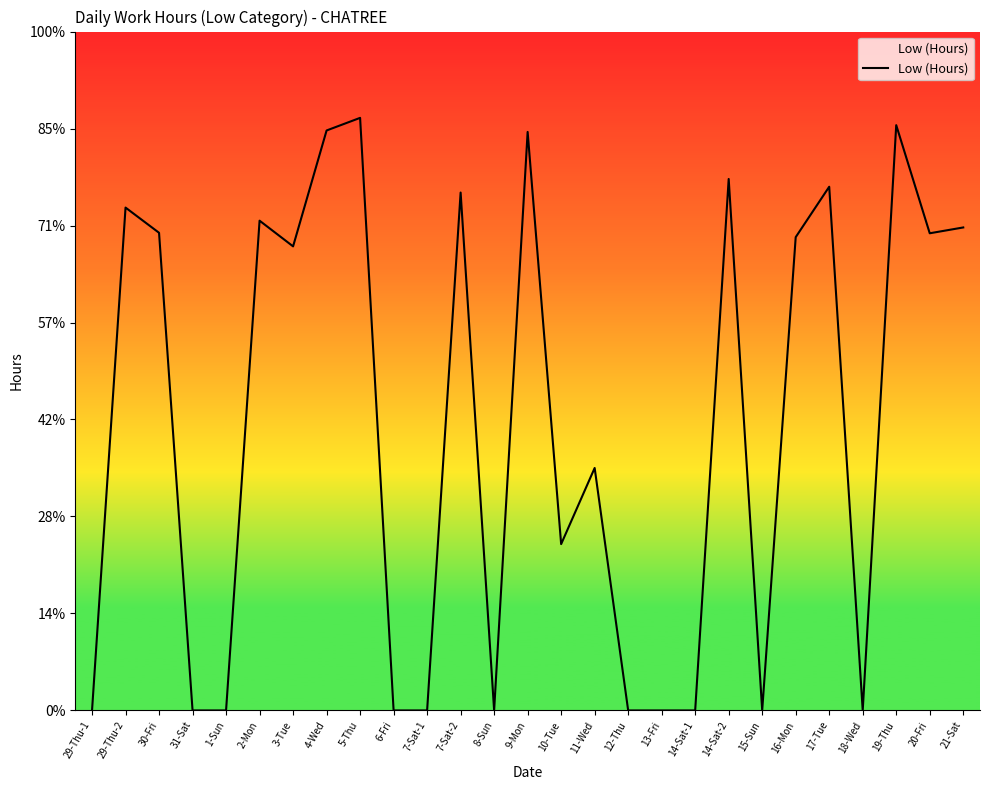

Rank the categories by value from lowest to highest.

29-Thu-1, 31-Sat, 1-Sun, 6-Fri, 7-Sat-1, 8-Sun, 12-Thu, 13-Fri, 14-Sat-1, 15-Sun, 18-Wed, 10-Tue, 11-Wed, 3-Tue, 16-Mon, 20-Fri, 30-Fri, 21-Sat, 2-Mon, 29-Thu-2, 7-Sat-2, 17-Tue, 14-Sat-2, 9-Mon, 4-Wed, 19-Thu, 5-Thu